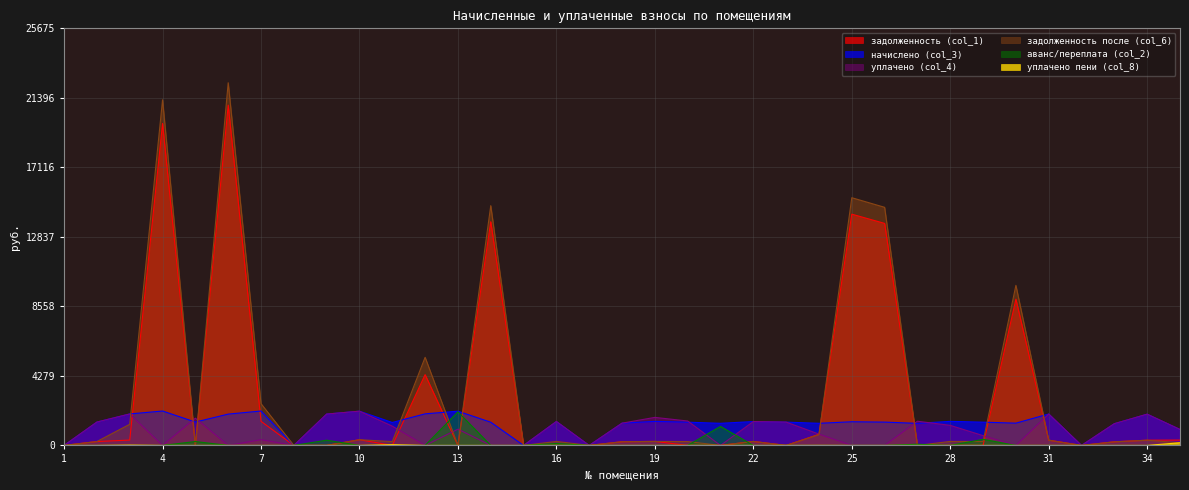

Does the chart have visible grid lines?

Yes